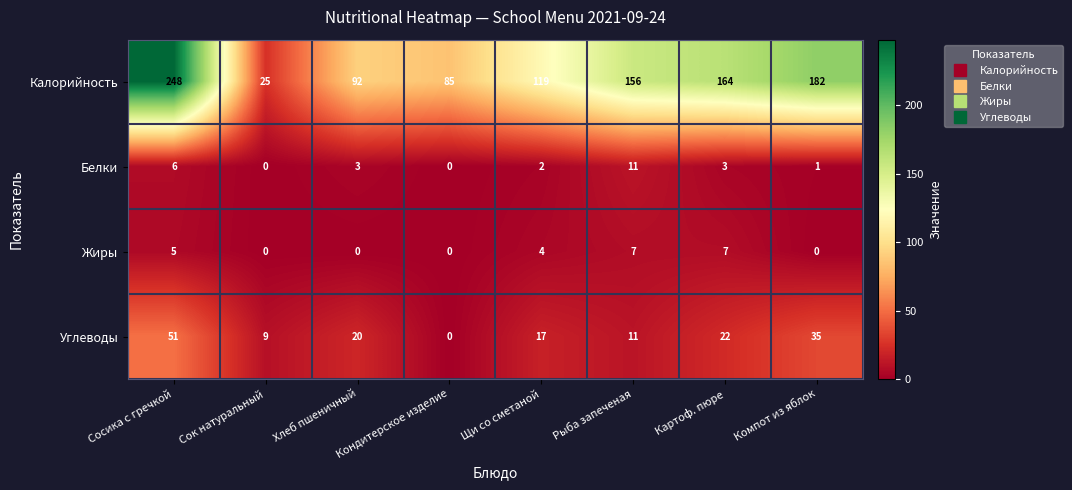

The value of Белки at Компот из яблок is 1. True or false?

True